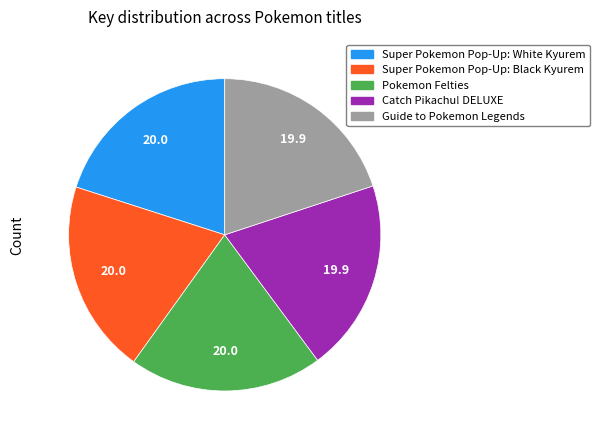

The Pokemon Felties slice represents 20% of the pie. True or false?

True